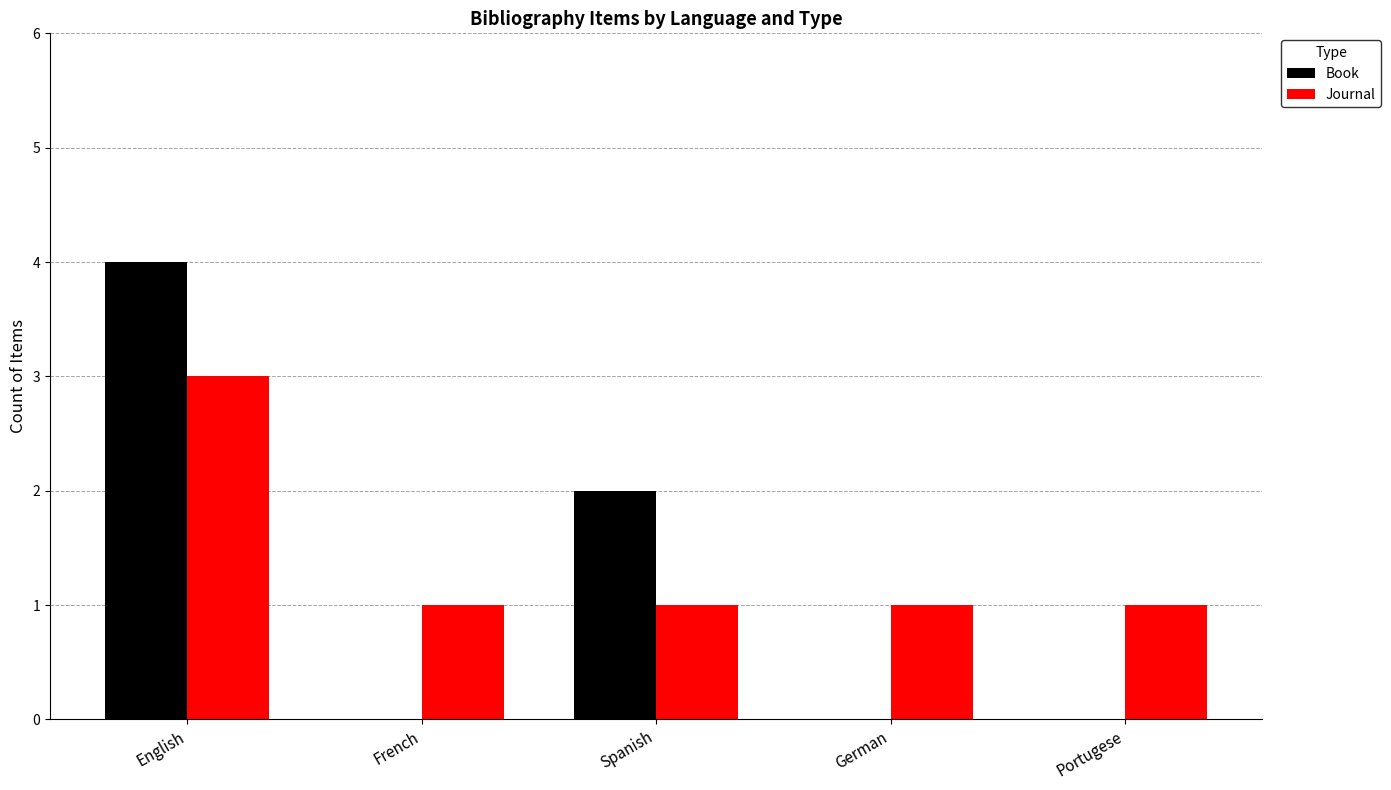

The value of Book at Portugese is -2. True or false?

False